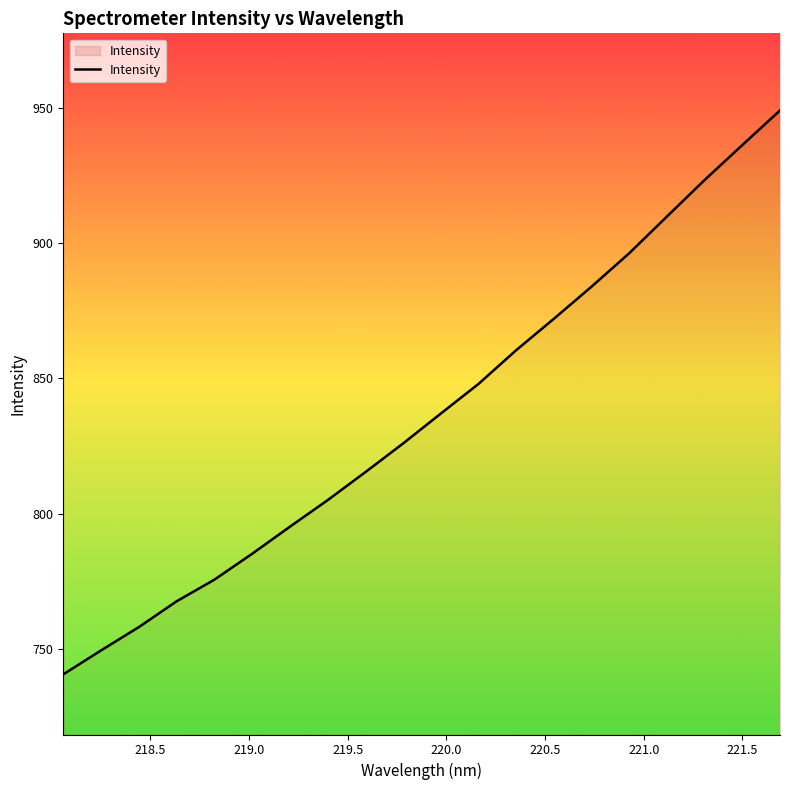

Does the chart display data point markers on the line(s)?

No